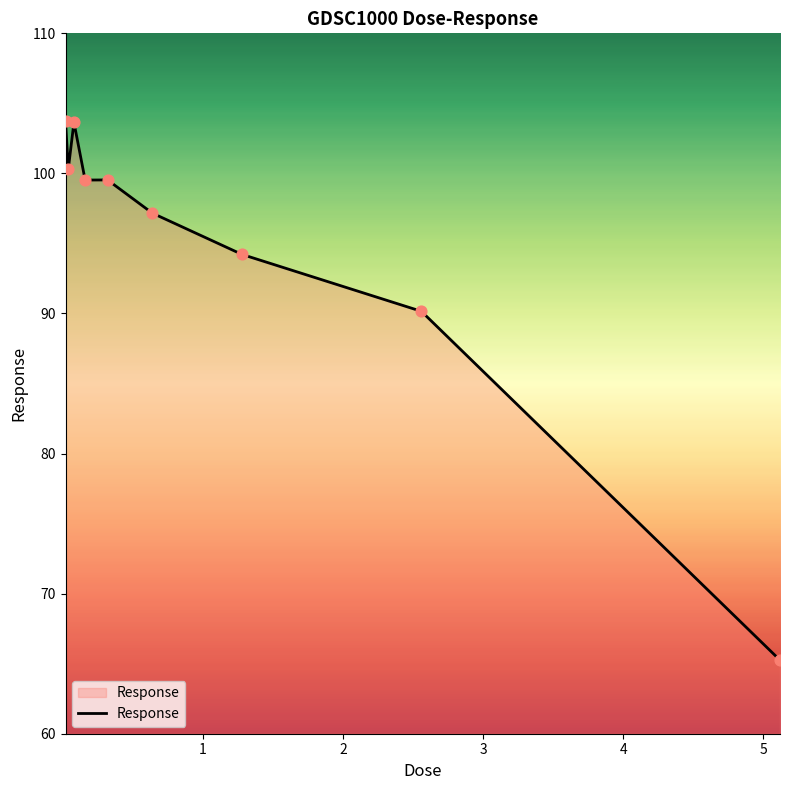

What is the maximum value shown in the chart?

103.7